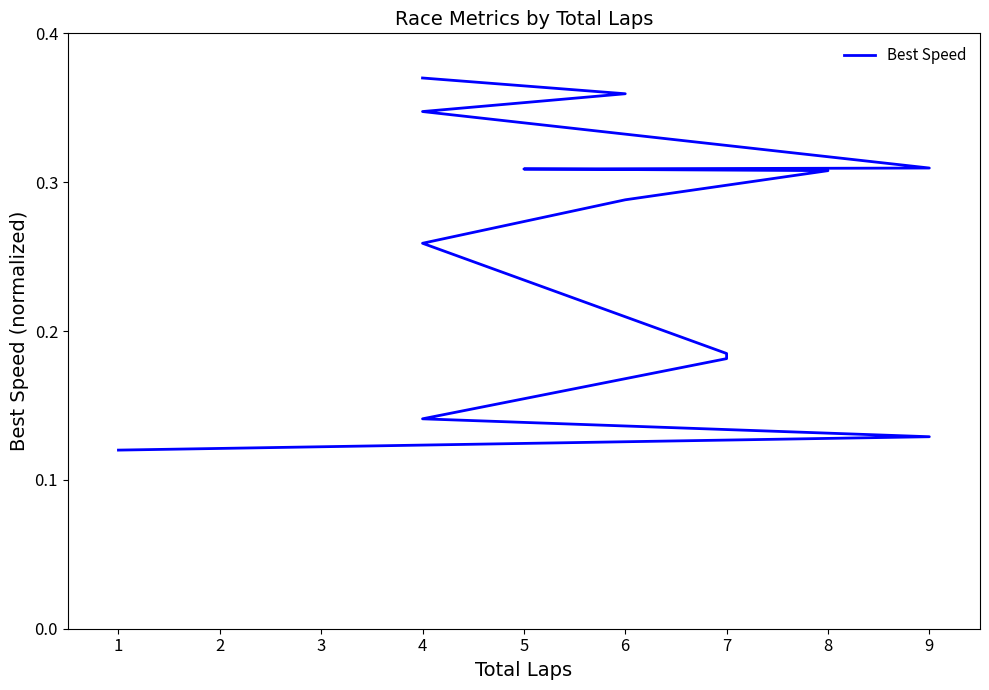

The value at 9 is 0.1. True or false?

False